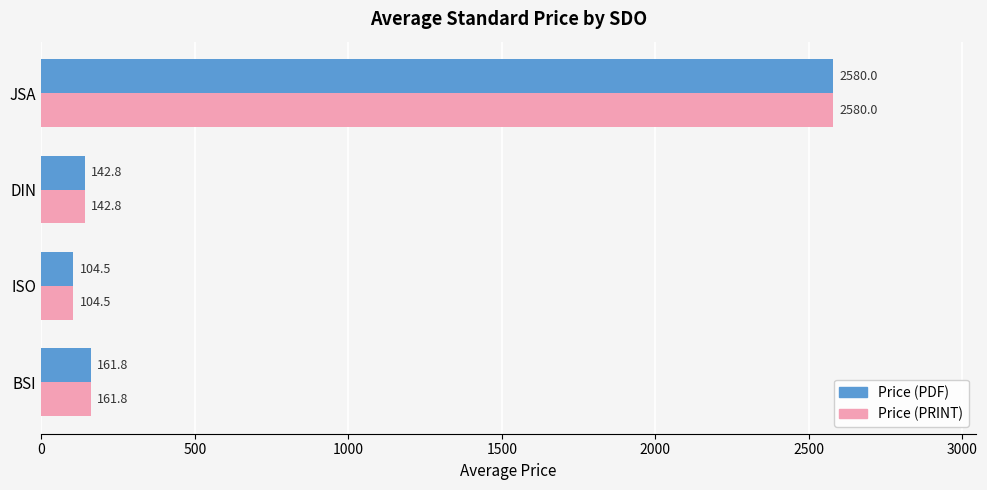

What is the difference between the maximum and minimum values in the Price (PDF) series?

2475.5